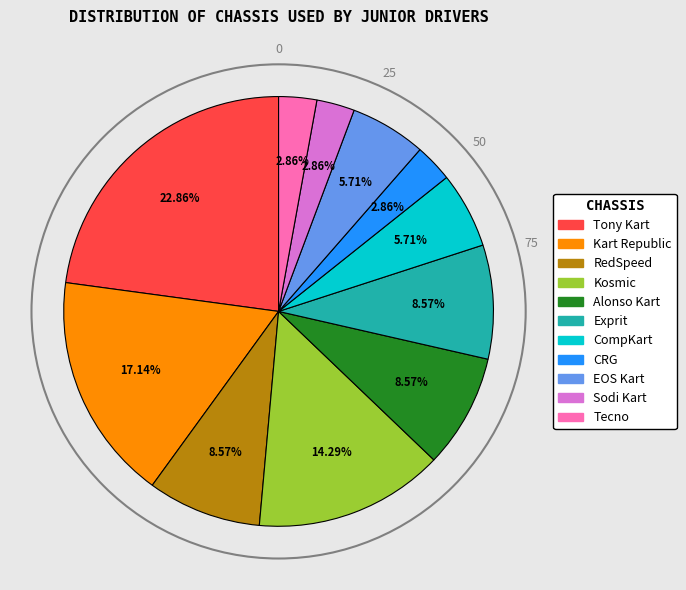

Is Tony Kart the majority of the pie?

No